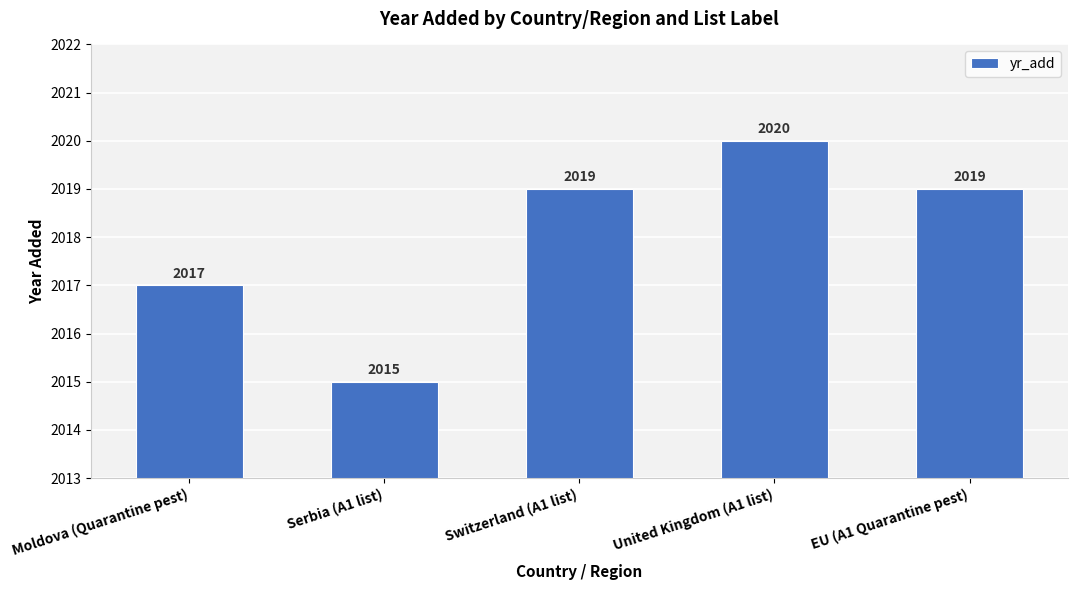

What is the approximate value at United Kingdom (A1 list)?

2020